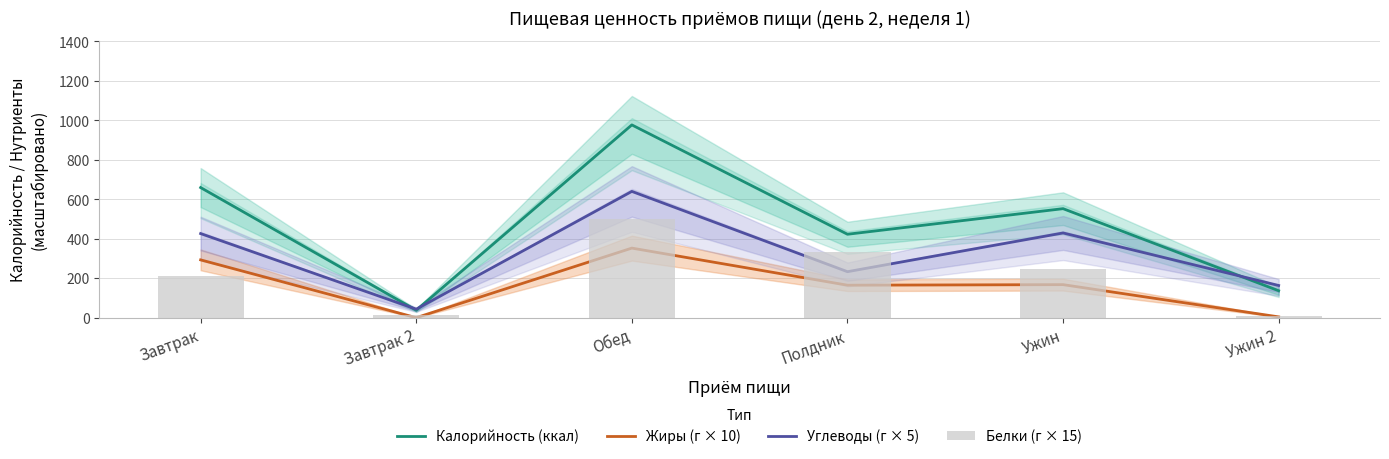

What is the total value across all series at Полдник?

1153.0